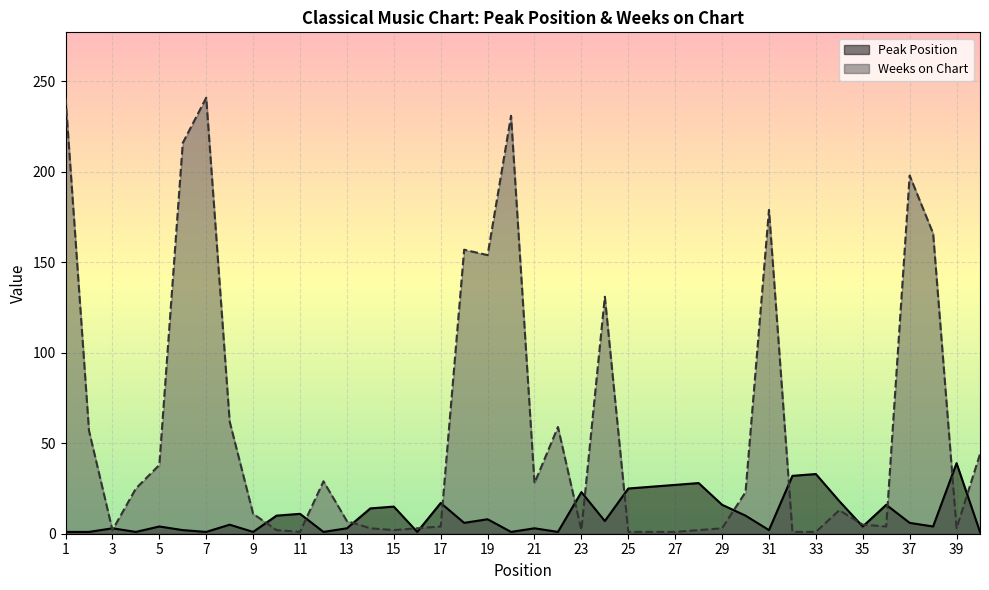

What is the sum of all Weeks on Chart values?

2351